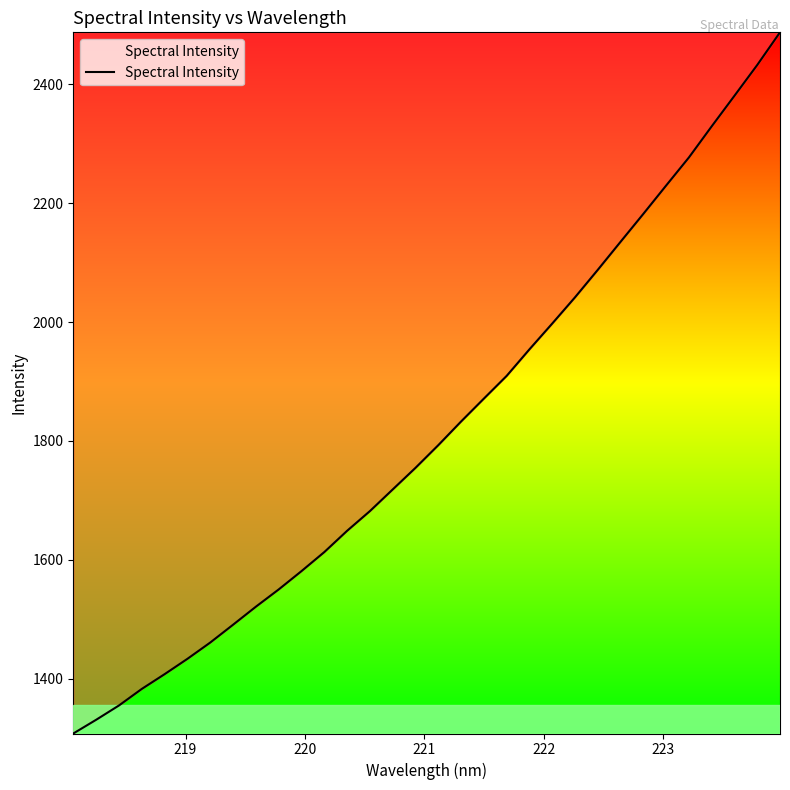

Does the chart display data point markers on the line(s)?

No